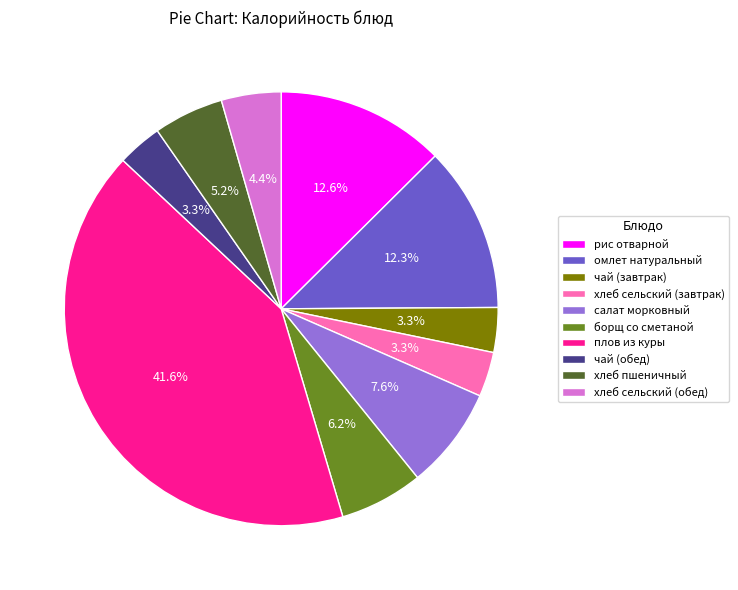

Which slice is the largest?

плов из куры